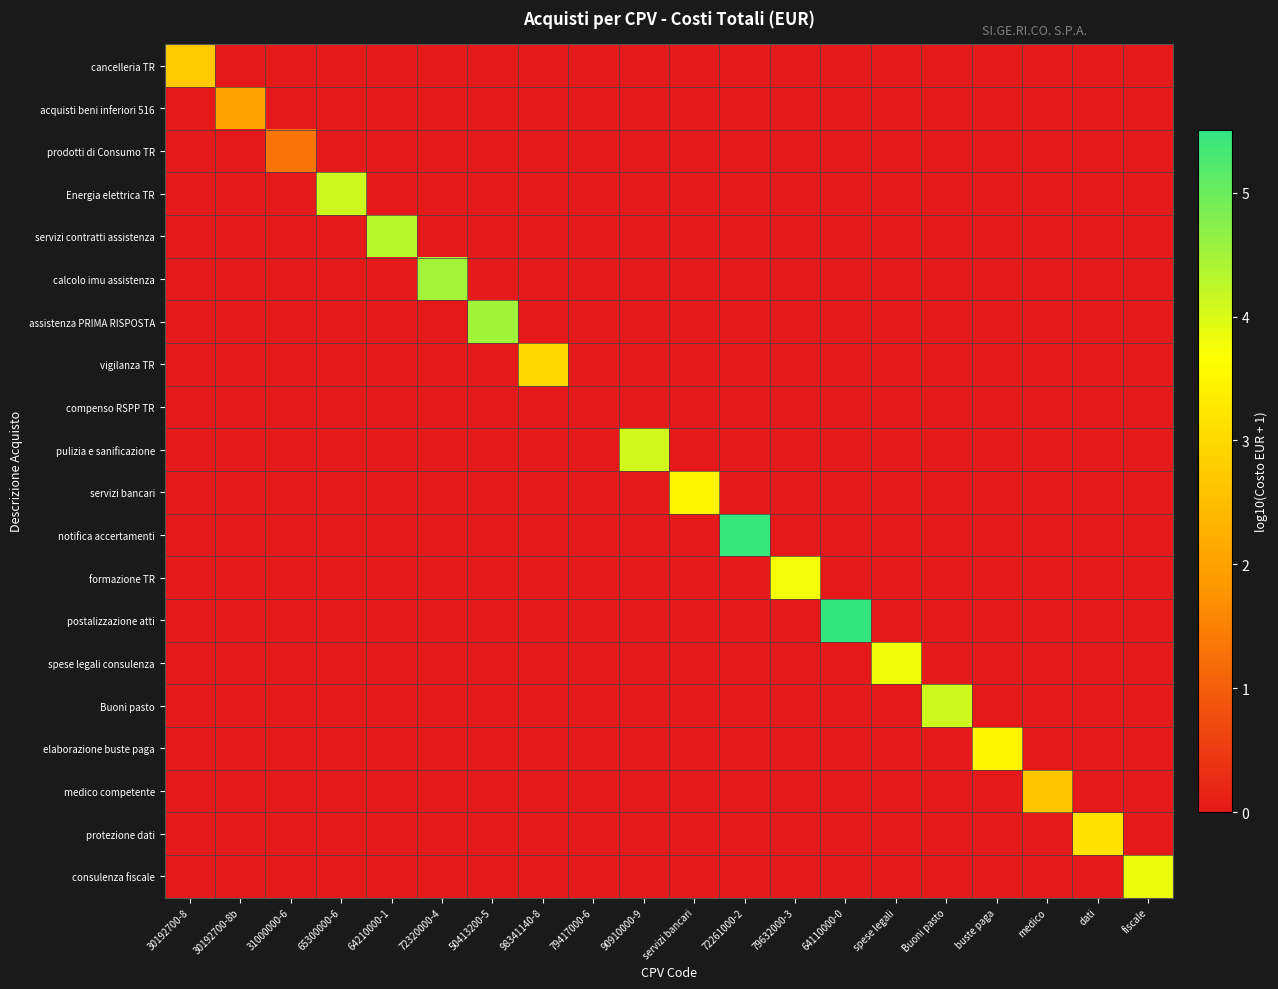

What is the difference between the highest and lowest values at servizi bancari?

3.5